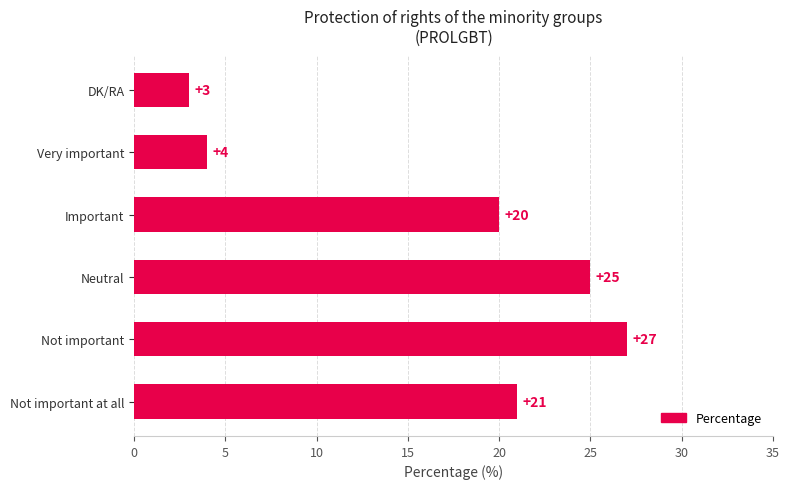

What is the minimum value shown in the chart?

3